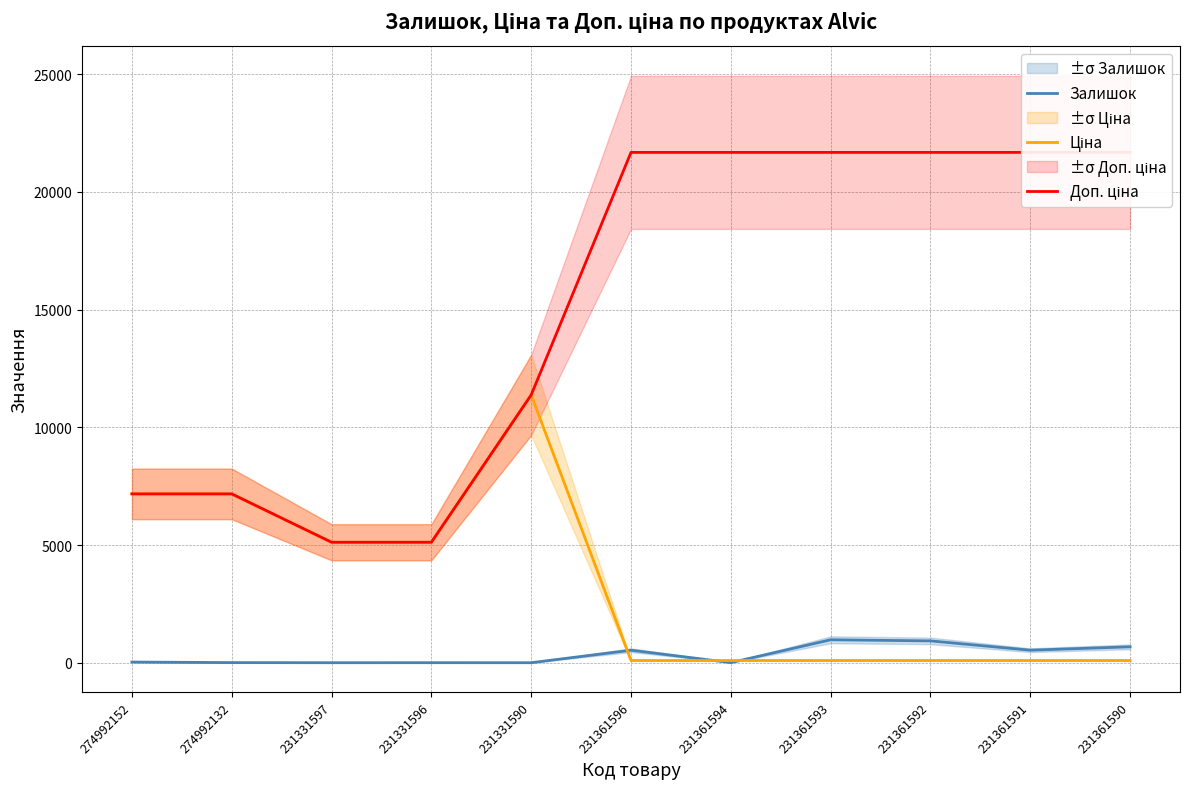

What is the label of the 11th point from the left?

231361590